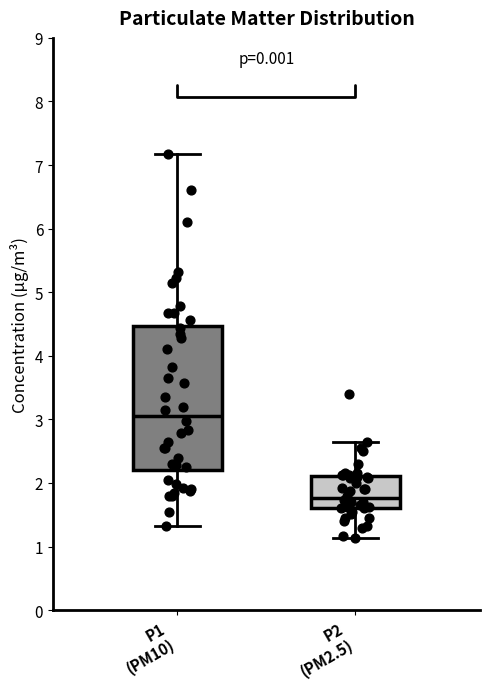

Which box's median line is the highest?

P1 (PM10)